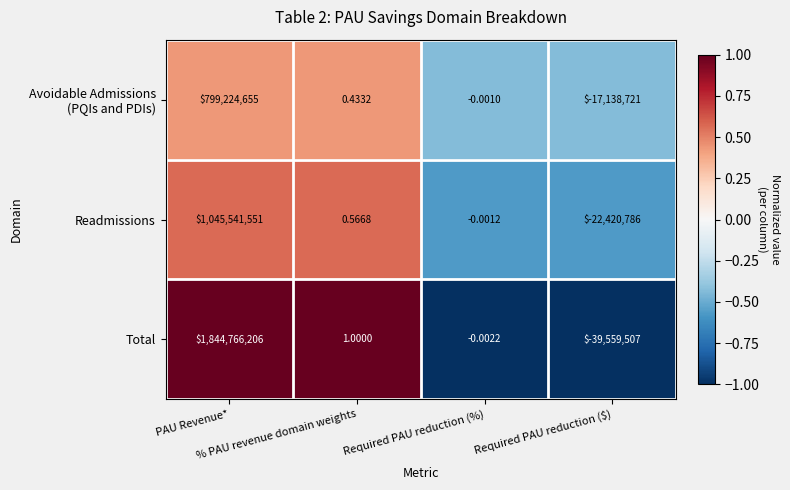

Which series has the largest total across all categories?

Total